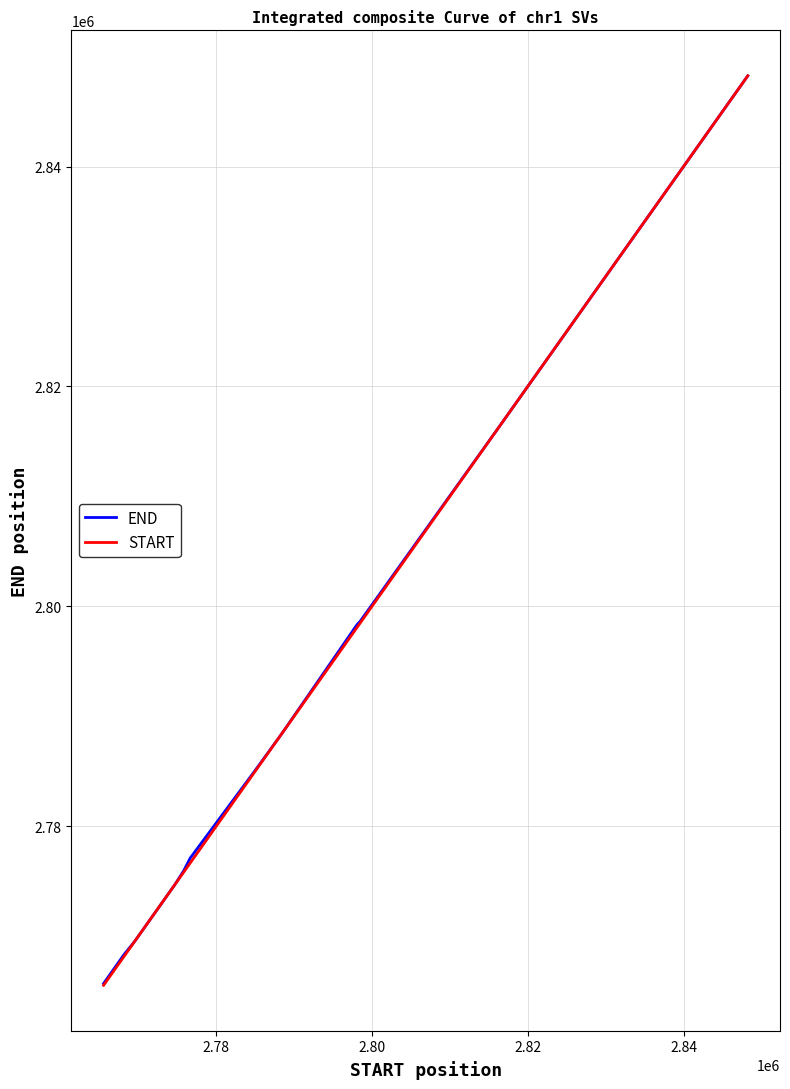

What is the difference between the maximum and minimum values in the END series?

82543